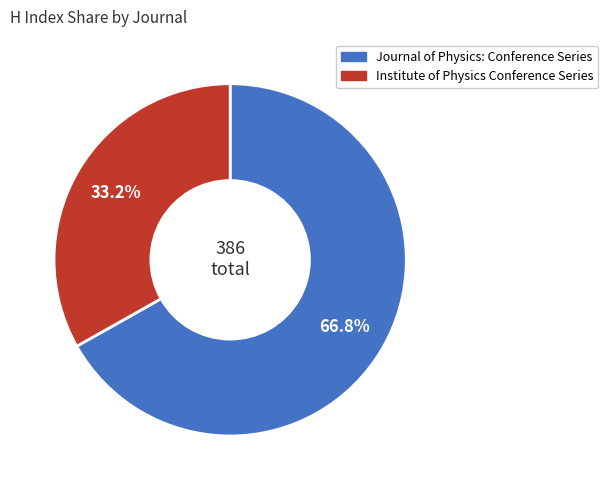

To the nearest percent, what is the average slice percentage?

50%